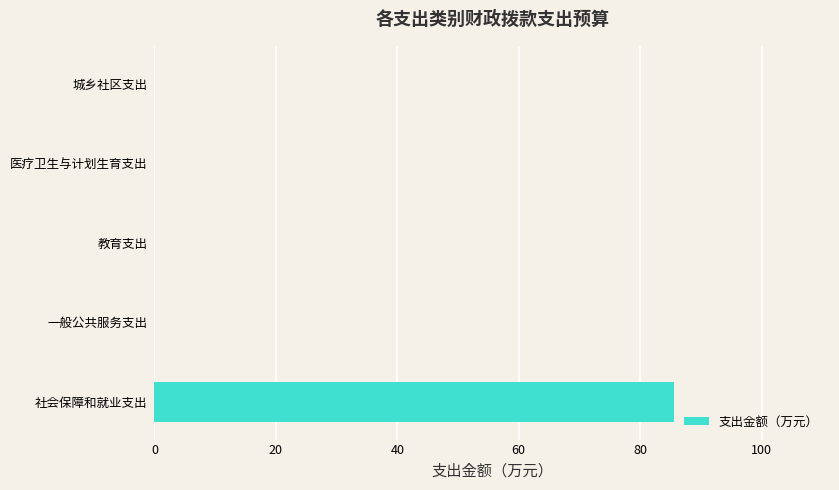

Between 教育支出 and 社会保障和就业支出, which is larger?

社会保障和就业支出